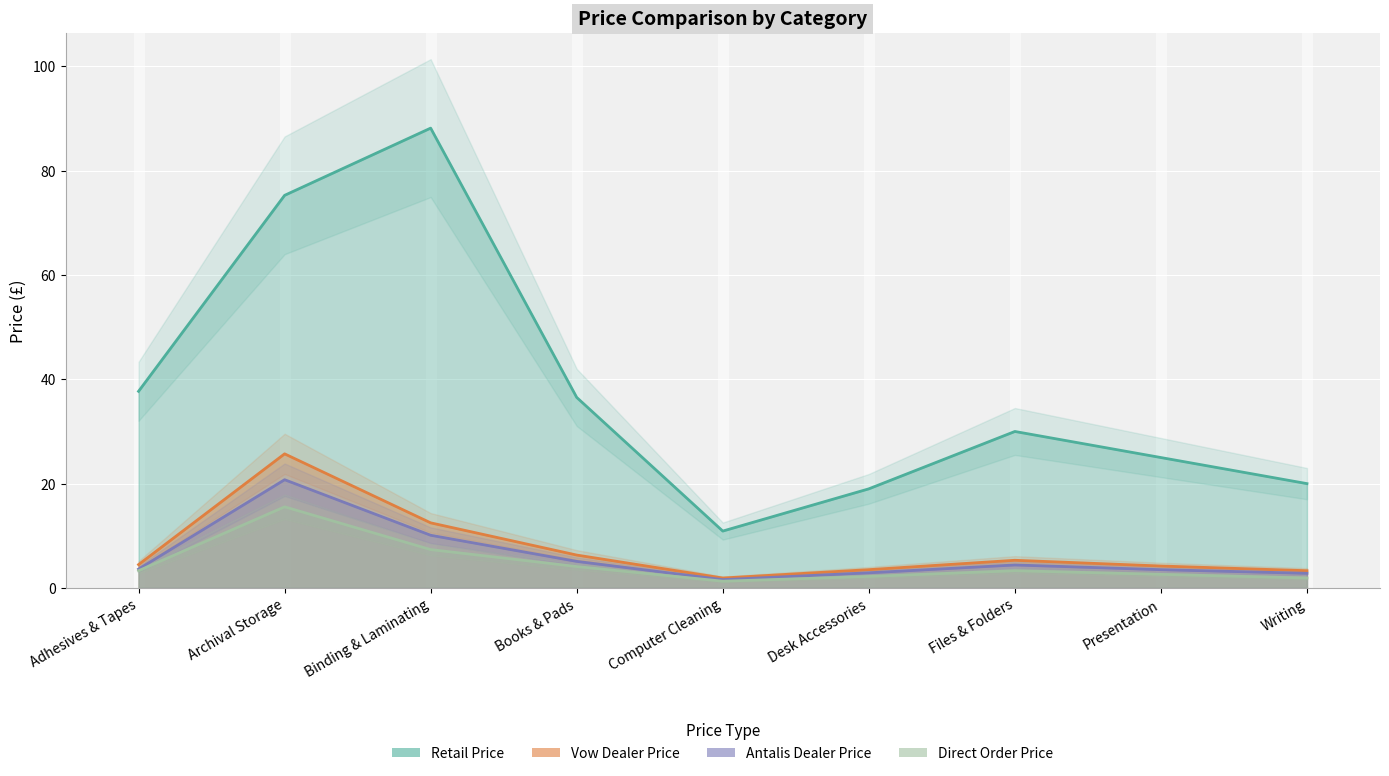

True or false: Vow Dealer Price and Retail Price intersect in this chart.

False